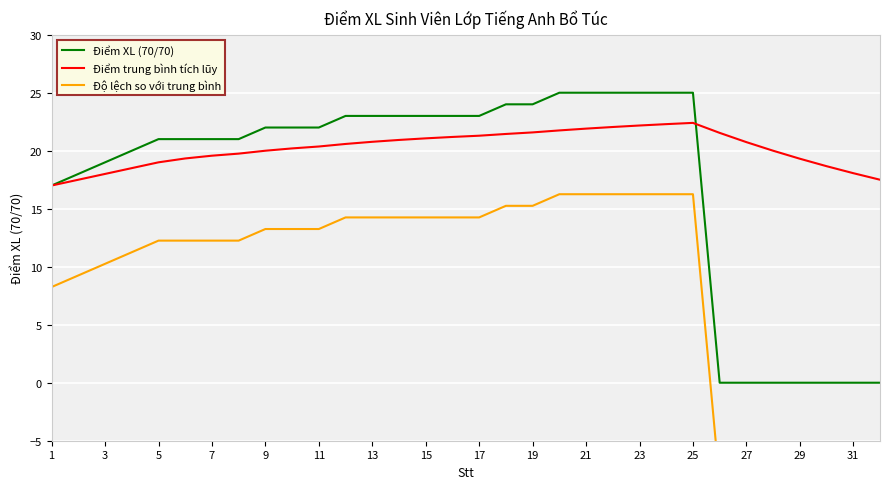

Which category has the lowest value in the Điểm trung bình tích lũy series?

1